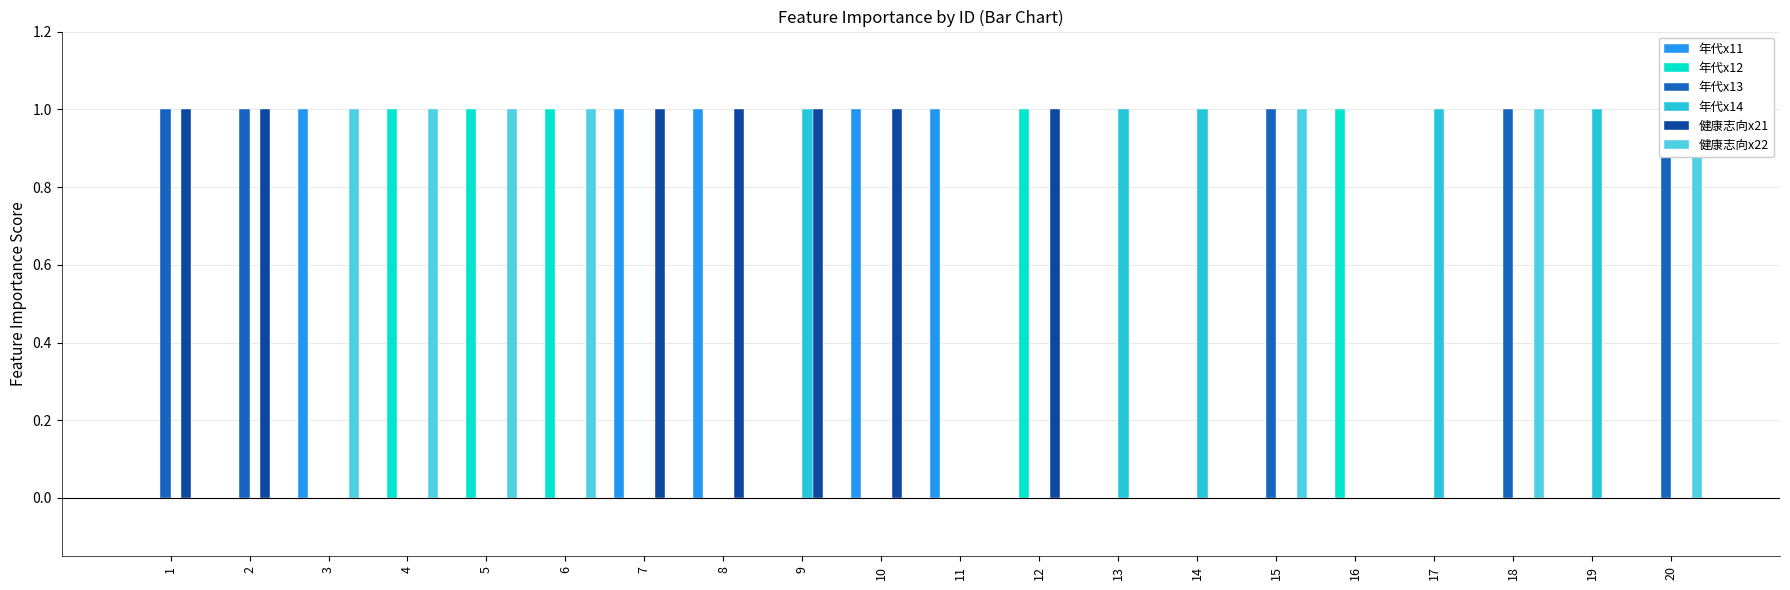

Which series has the largest range (max minus min)?

年代x11